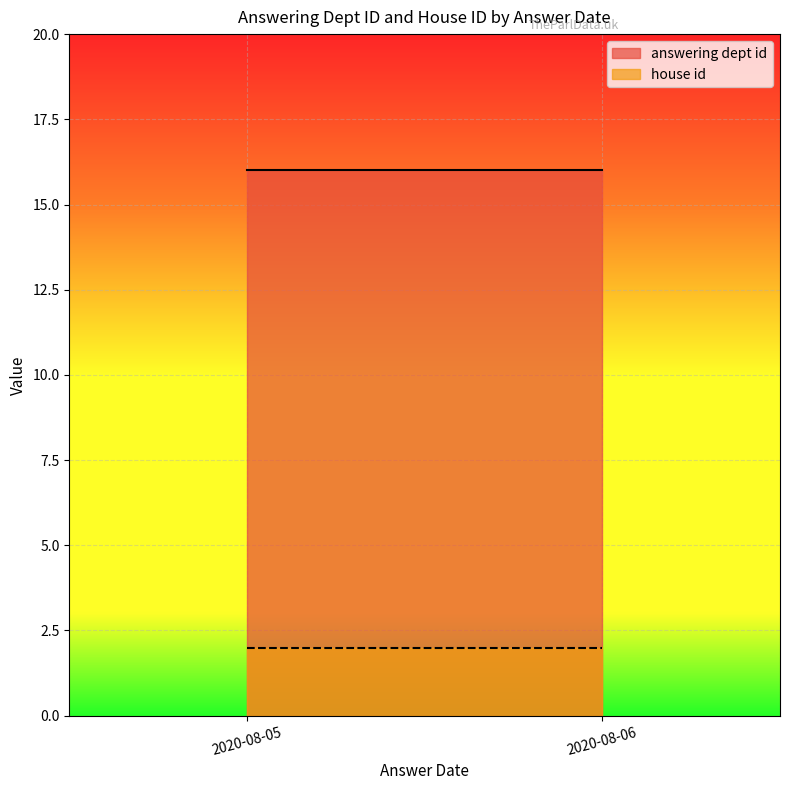

How many lines are shown in the chart?

2